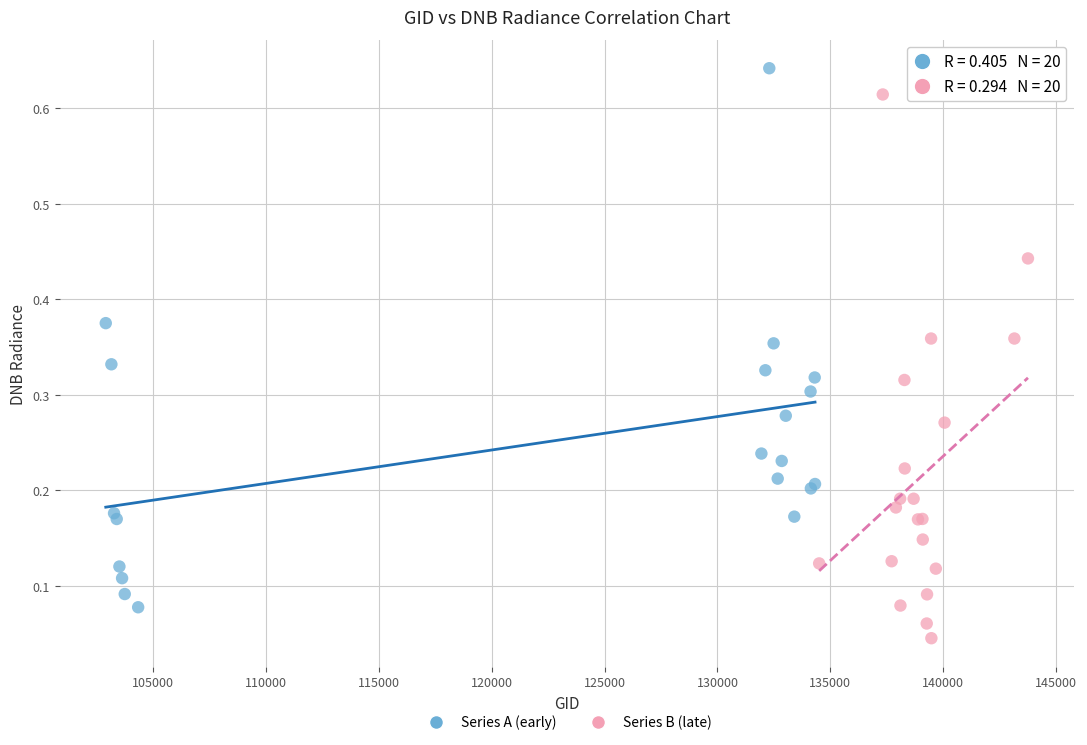

Which series reaches the maximum Y coordinate?

Series A (early)